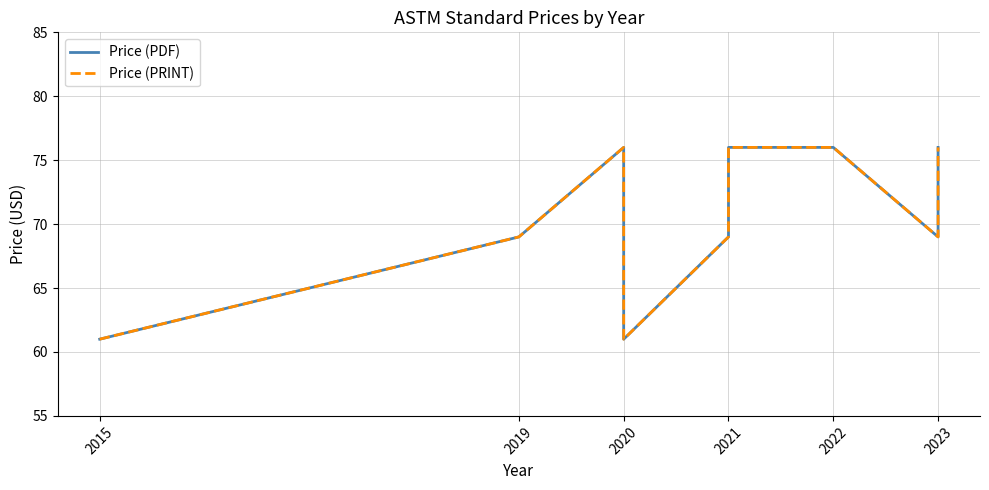

What is the sum of all Price (PRINT) values?

633